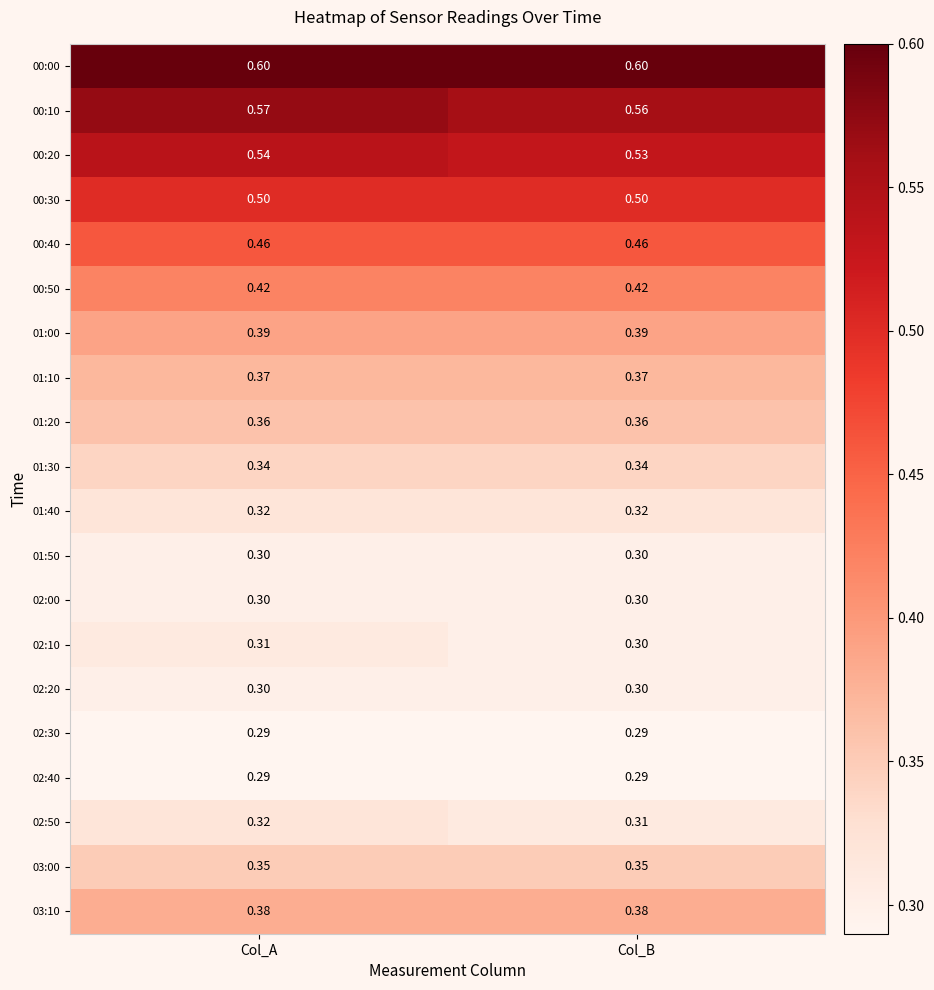

At how many categories does at least one series exceed 0?

2